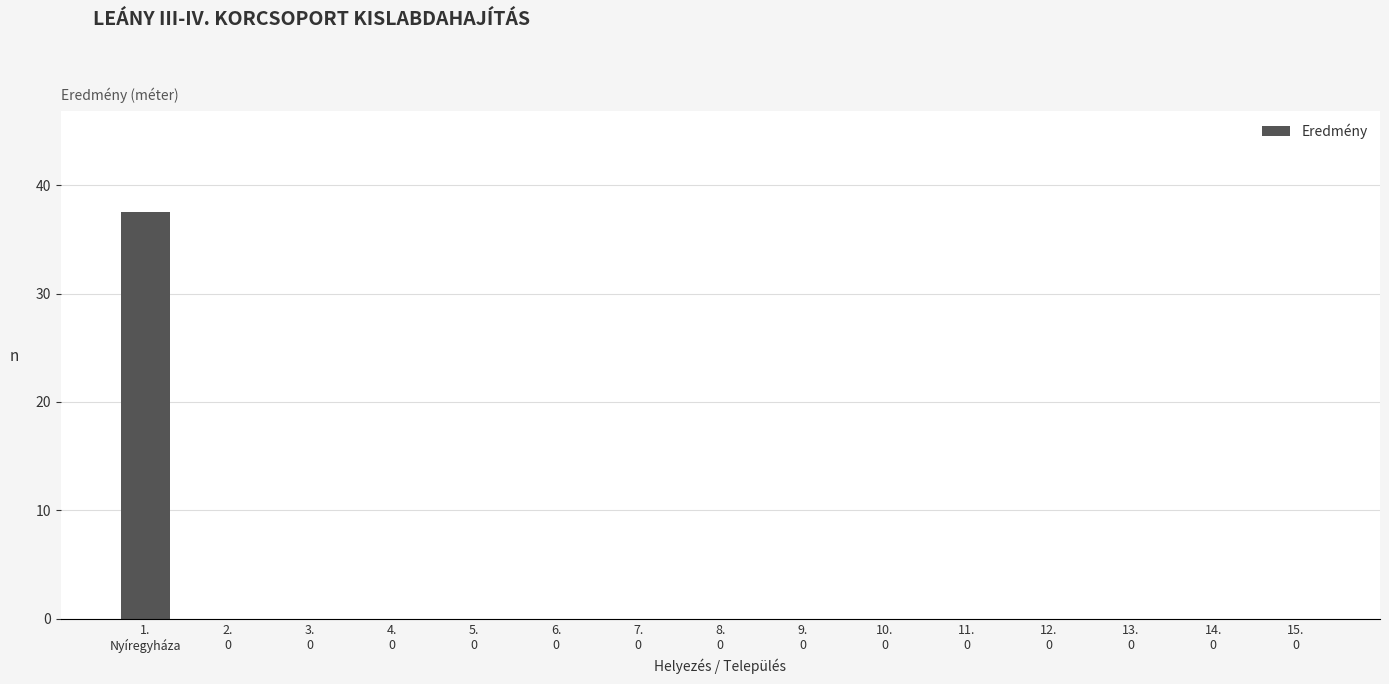

What is the sum of all values?

37.5